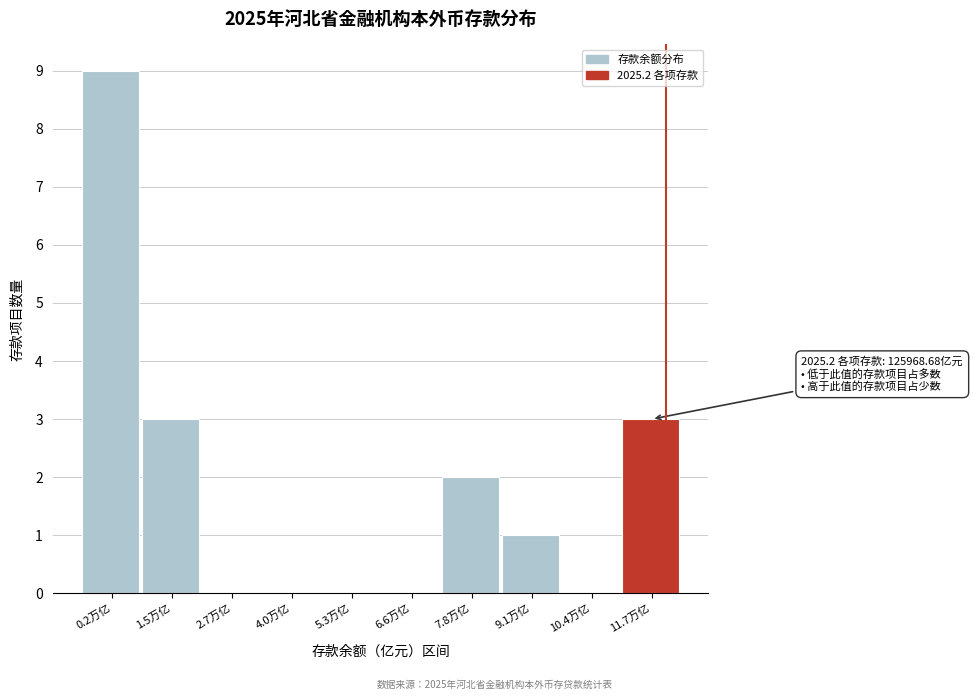

Reading left to right, list all the values displayed in this chart.

0.2万亿=9	1.5万亿=3	2.7万亿=0	4.0万亿=0	5.3万亿=0	6.6万亿=0	7.8万亿=2	9.1万亿=1	10.4万亿=0	11.7万亿=3